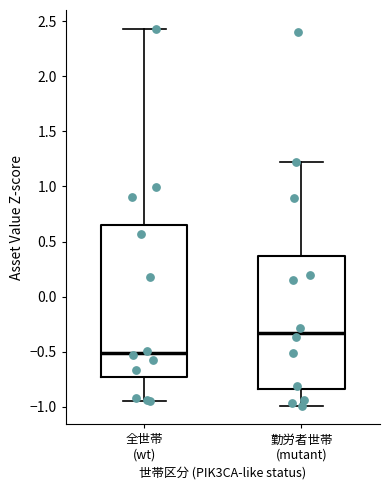

Where does the median line of the box for 全世帯 (wt) sit on the y-axis? The values are not printed on the chart, so give them approximately, as read against the axis.

-0.50